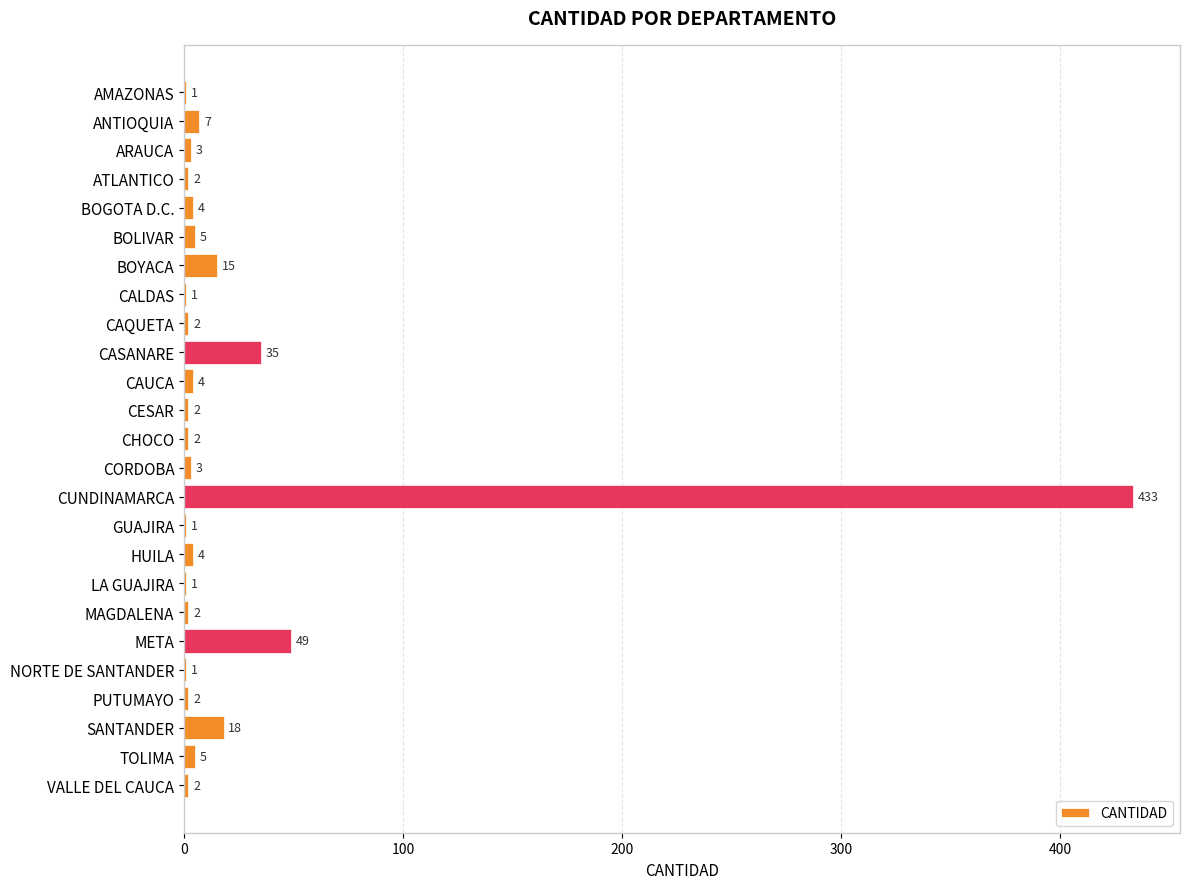

What is the change in value from CAQUETA to META?

+47